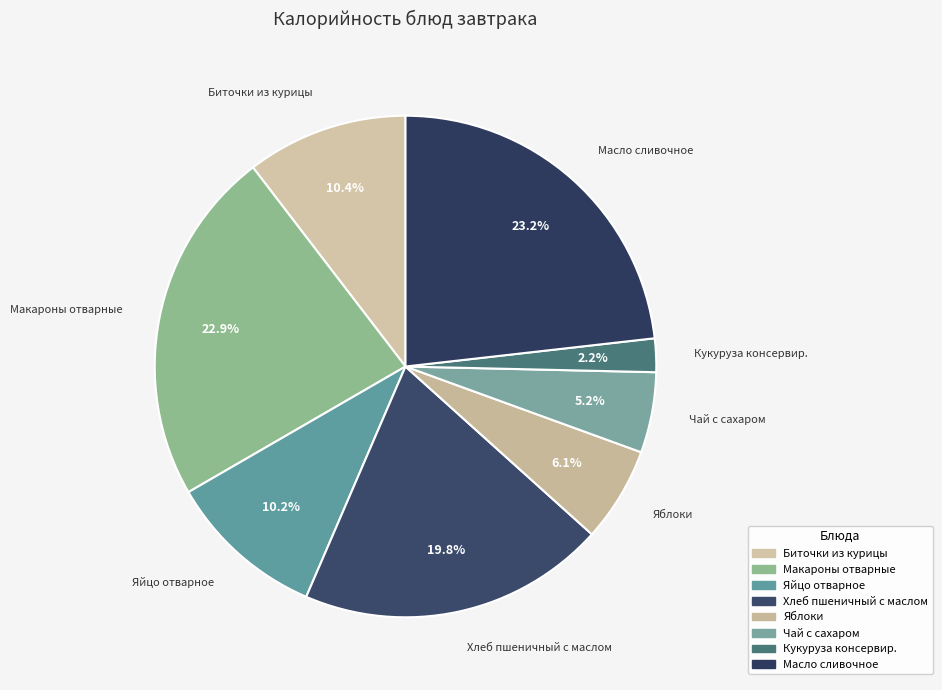

To the nearest percent, what percentage of the pie is Яйцо отварное?

10%